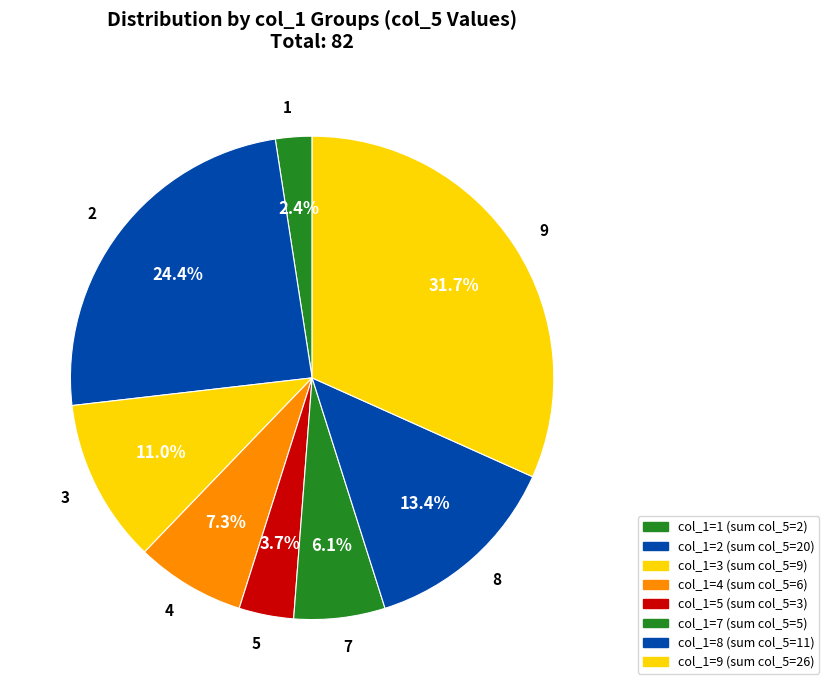

Approximately how many times larger is the value at 3 compared to 5?

3.0